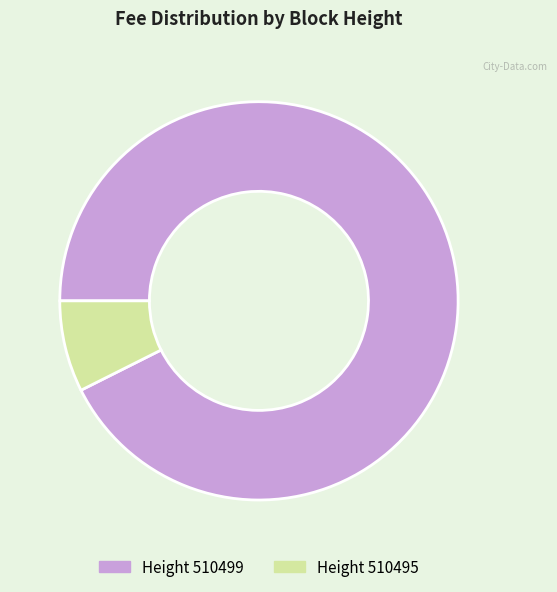

How many slices are in this pie chart?

2